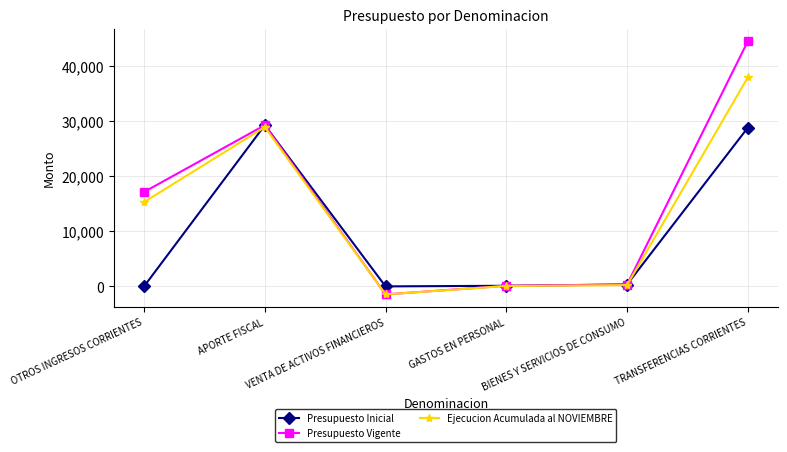

Read the Ejecucion Acumulada al NOVIEMBRE value at TRANSFERENCIAS CORRIENTES.

37959